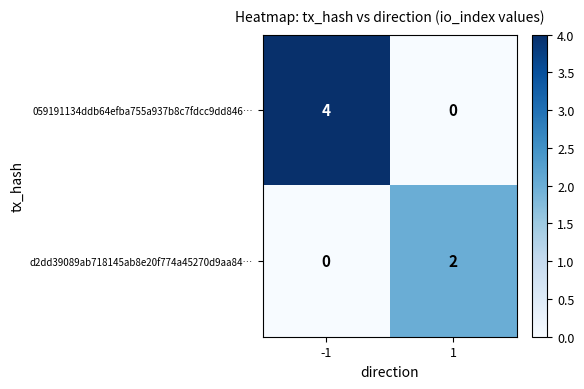

Which series has the largest total across all categories?

059191134ddb64efba755a937b8c7fdcc9dd846…